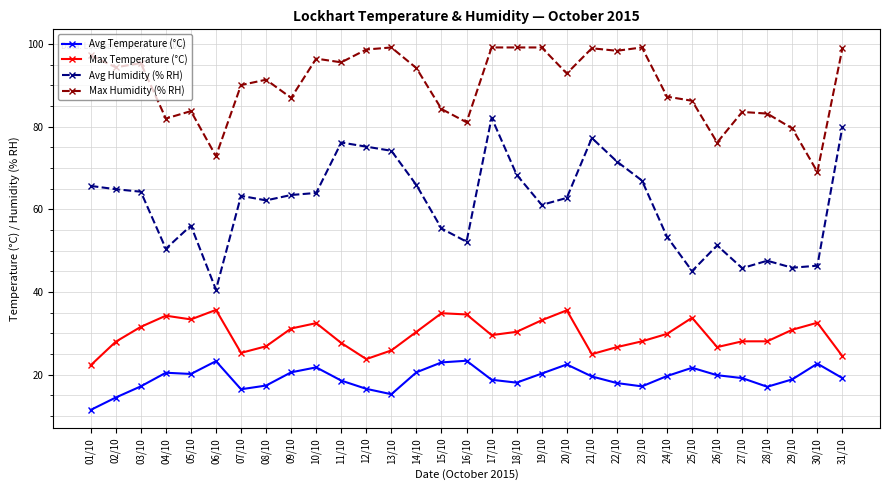

Which label corresponds to the smallest value in the chart?

01/10